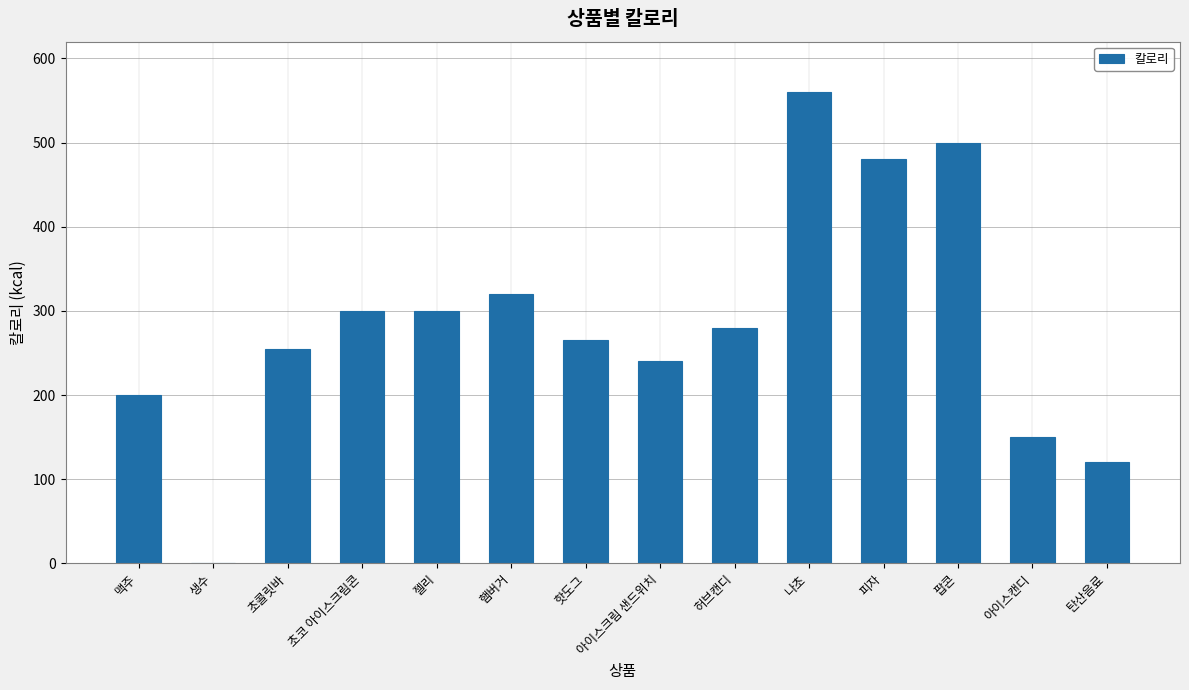

What is the change in value from 초콜릿바 to 핫도그?

+10